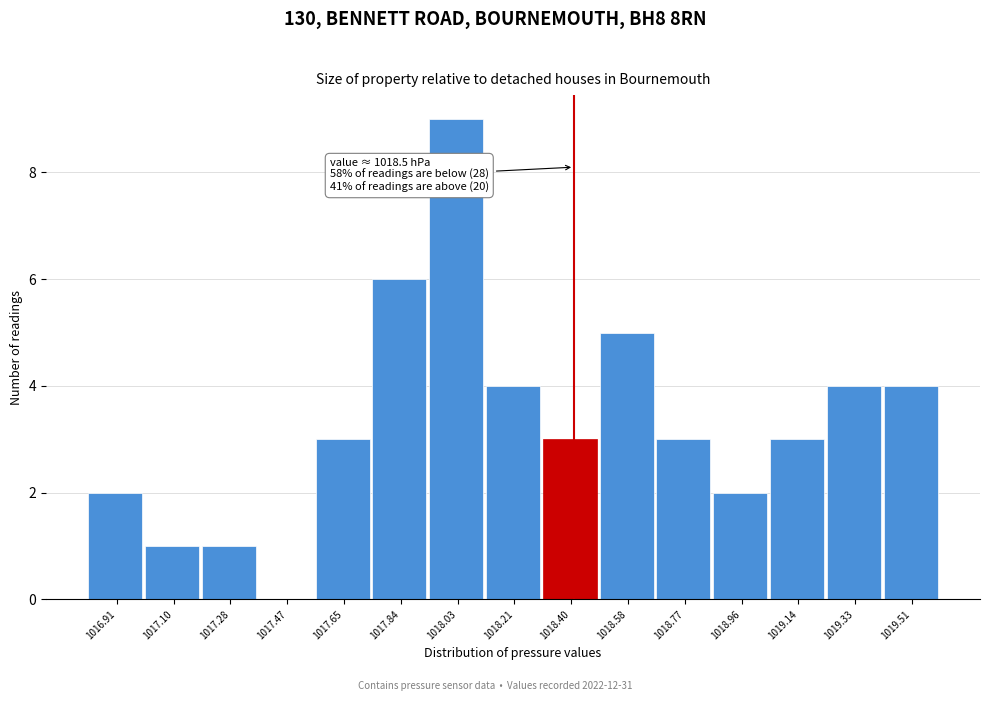

Reading left to right, extract all data points from this chart.

1016.91=2	1017.10=1	1017.28=1	1017.47=0	1017.65=3	1017.84=6	1018.03=9	1018.21=4	1018.40=3	1018.58=5	1018.77=3	1018.96=2	1019.14=3	1019.33=4	1019.51=4